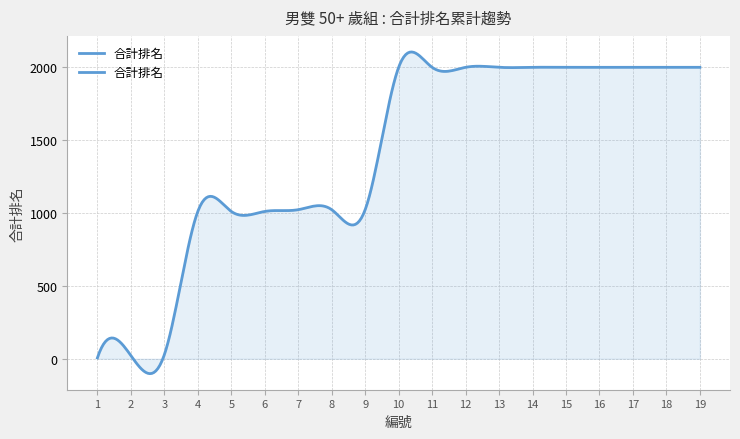

How many lines are shown in the chart?

1